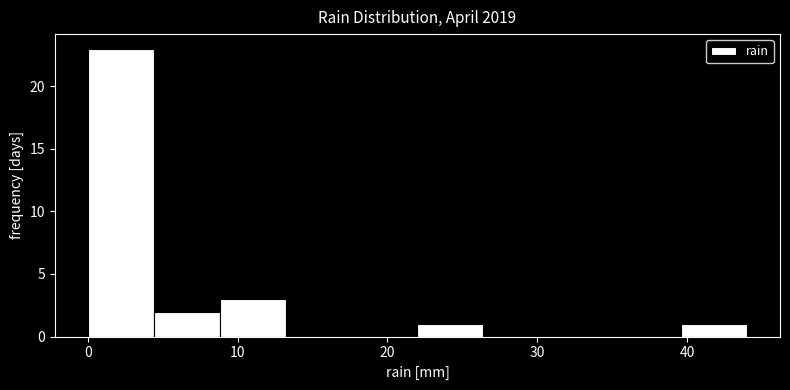

What is the height of the bar covering 0.0 to 4.4 on the x-axis? Neither the bar edges nor the heights are printed on the chart, so give them approximately, as read against the axes.

23